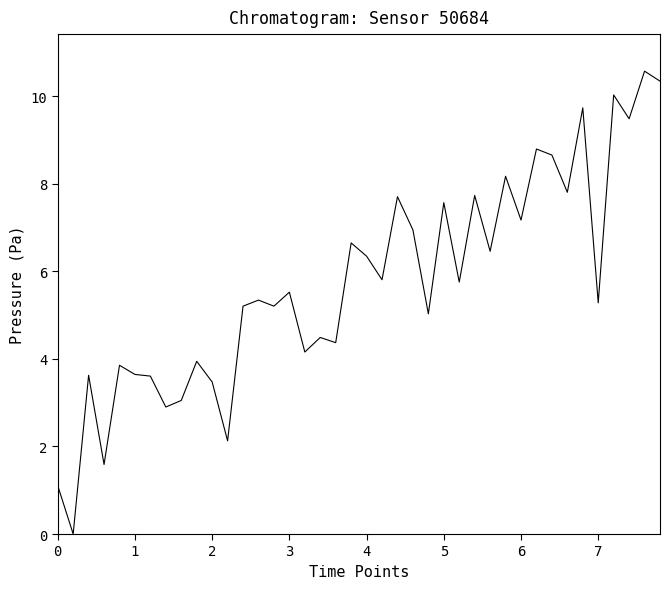

What is the greatest value displayed?

10.6